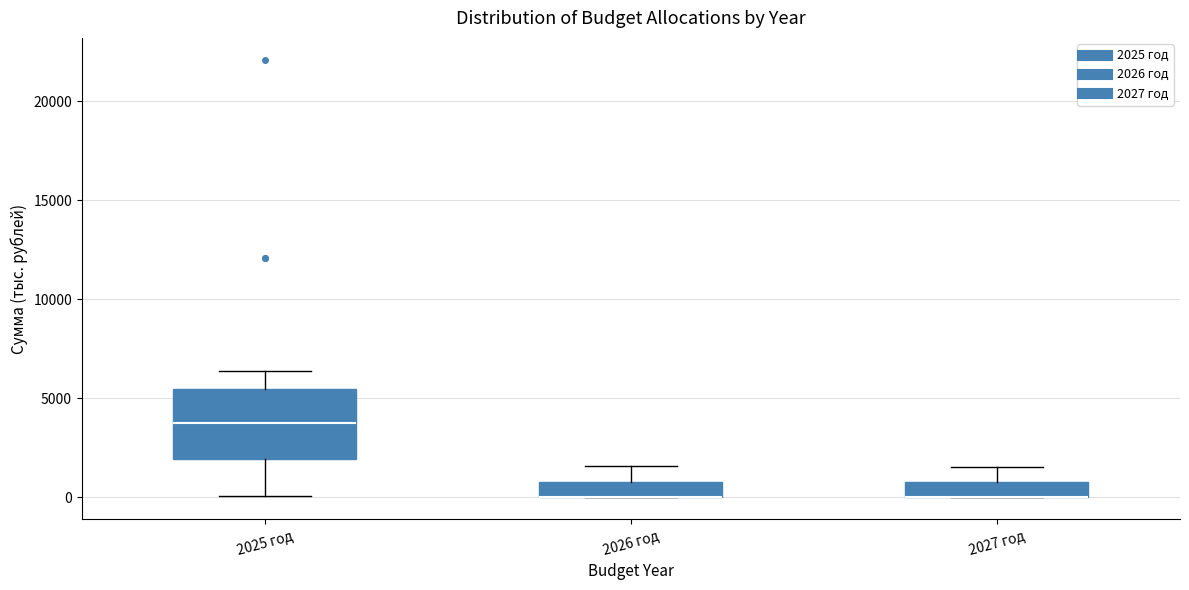

Reading left to right, transcribe this box plot: for each box, give where its median line is, the range the box spans, and where its two whiskers end, as read against the y-axis. The values are not printed on the chart, so give them approximately, as read against the axis.

2025 год: median 3500, box 2000 to 5500, whiskers 0 to 6500
2026 год: median 0 (drawn on the box's lower edge), box 0 to 1000, whiskers 0 to 1500
2027 год: median 0 (drawn on the box's lower edge), box 0 to 1000, whiskers 0 to 1500